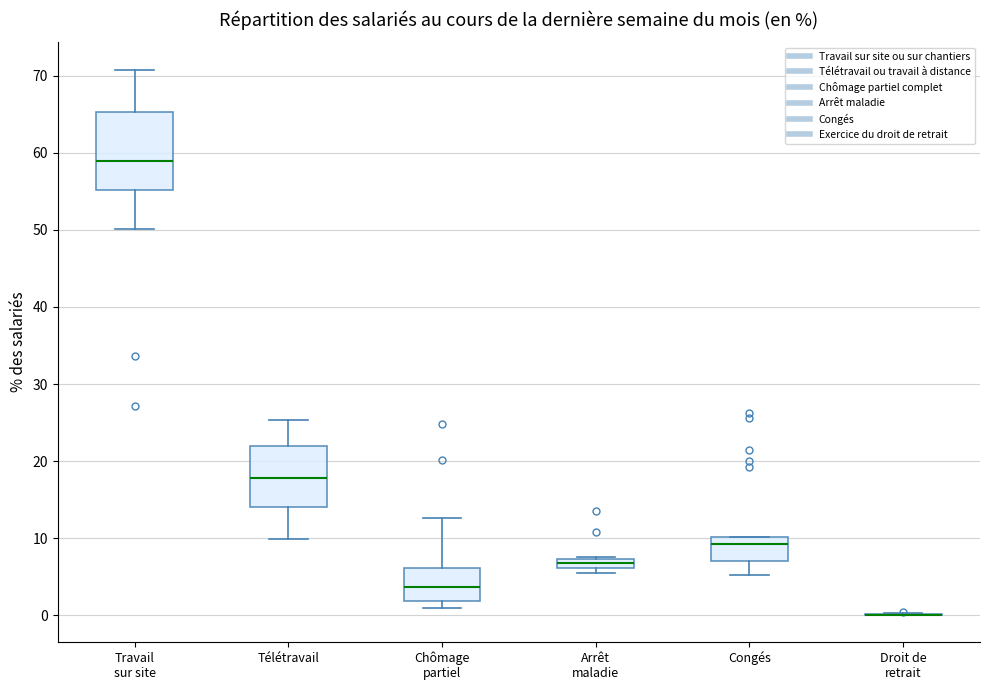

Where is the lower edge of the box for Télétravail on the y-axis? The values are not printed on the chart, so give them approximately, as read against the axis.

14